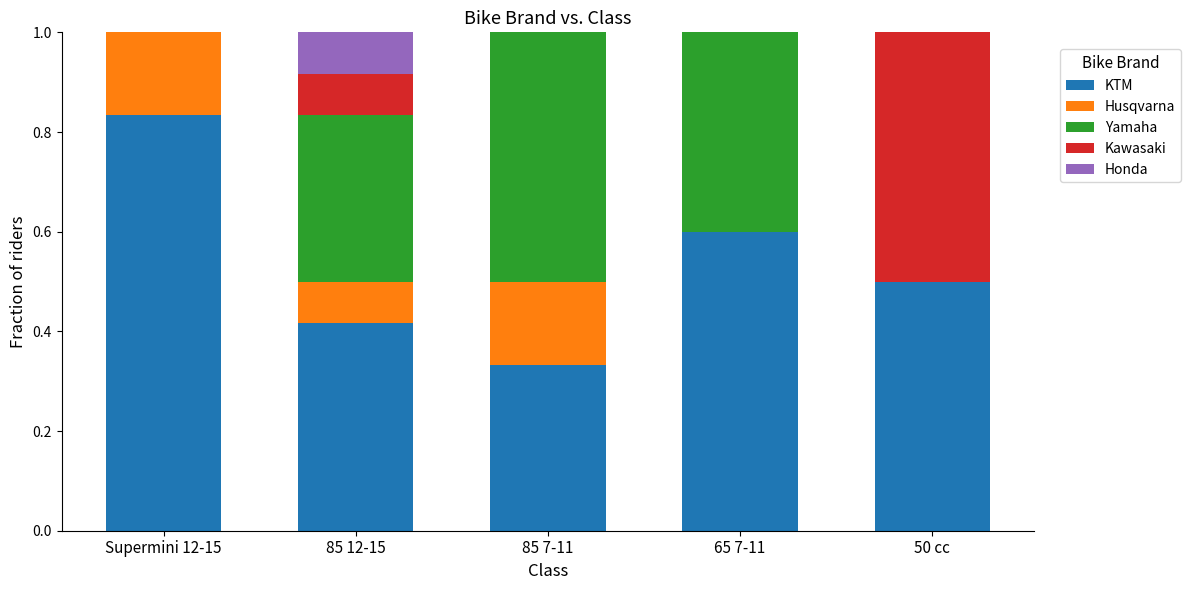

What is the total value across all series at 85 12-15?

1.0